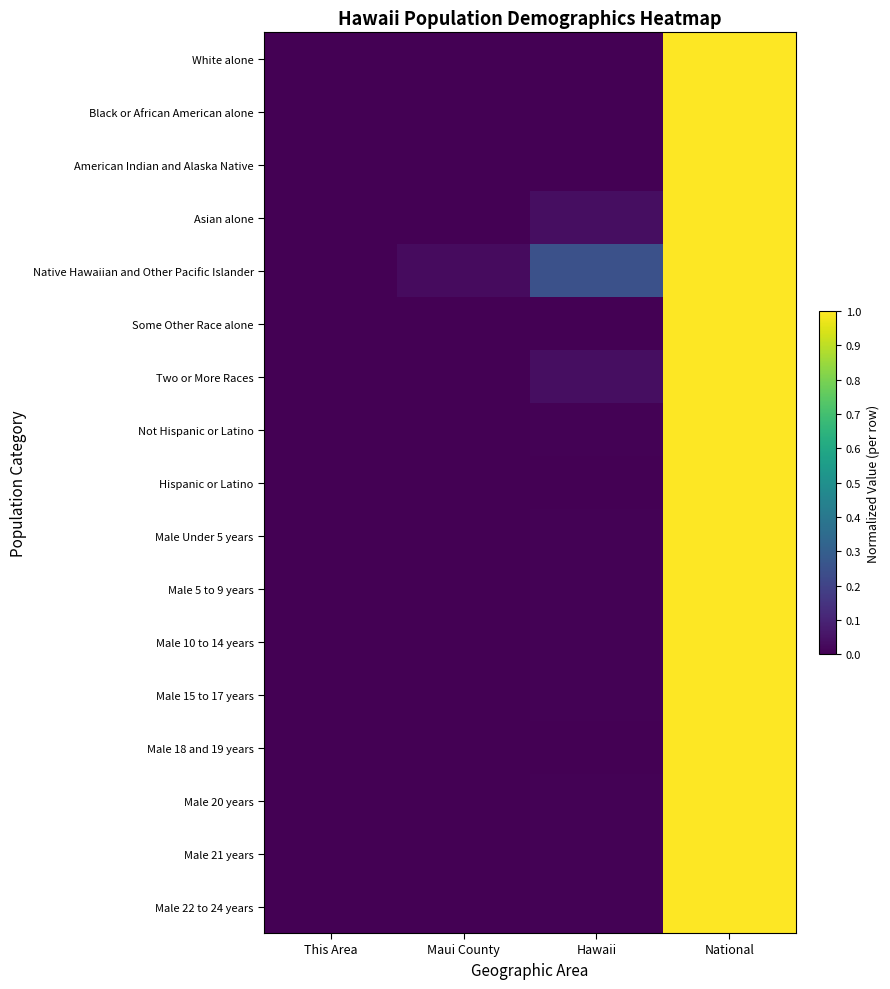

Reading left to right, transcribe all the data shown in this chart.

White alone: This Area=0.0	Maui County=0.0	Hawaii=0.0	National=1.0
Black or African American alone: This Area=0.0	Maui County=0.0	Hawaii=0.0	National=1.0
American Indian and Alaska Native: This Area=0.0	Maui County=0.0	Hawaii=0.0	National=1.0
Asian alone: This Area=0.0	Maui County=0.0	Hawaii=0.0	National=1.0
Native Hawaiian and Other Pacific Islander: This Area=0.0	Maui County=0.0	Hawaii=0.2	National=1.0
Some Other Race alone: This Area=0.0	Maui County=0.0	Hawaii=0.0	National=1.0
Two or More Races: This Area=0.0	Maui County=0.0	Hawaii=0.0	National=1.0
Not Hispanic or Latino: This Area=0.0	Maui County=0.0	Hawaii=0.0	National=1.0
Hispanic or Latino: This Area=0.0	Maui County=0.0	Hawaii=0.0	National=1.0
Male Under 5 years: This Area=0.0	Maui County=0.0	Hawaii=0.0	National=1.0
Male 5 to 9 years: This Area=0.0	Maui County=0.0	Hawaii=0.0	National=1.0
Male 10 to 14 years: This Area=0.0	Maui County=0.0	Hawaii=0.0	National=1.0
Male 15 to 17 years: This Area=0.0	Maui County=0.0	Hawaii=0.0	National=1.0
Male 18 and 19 years: This Area=0.0	Maui County=0.0	Hawaii=0.0	National=1.0
Male 20 years: This Area=0.0	Maui County=0.0	Hawaii=0.0	National=1.0
Male 21 years: This Area=0.0	Maui County=0.0	Hawaii=0.0	National=1.0
Male 22 to 24 years: This Area=0.0	Maui County=0.0	Hawaii=0.0	National=1.0